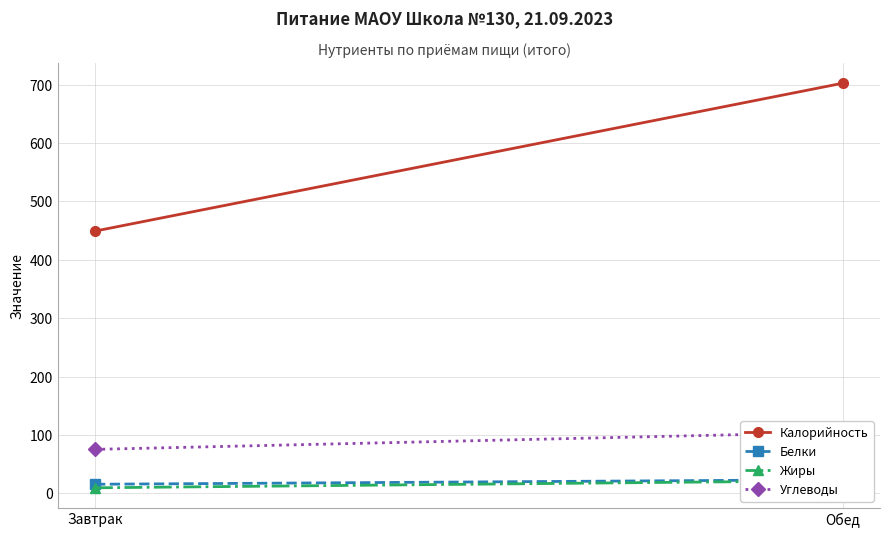

Which series changed the most between Завтрак and Обед?

Калорийность